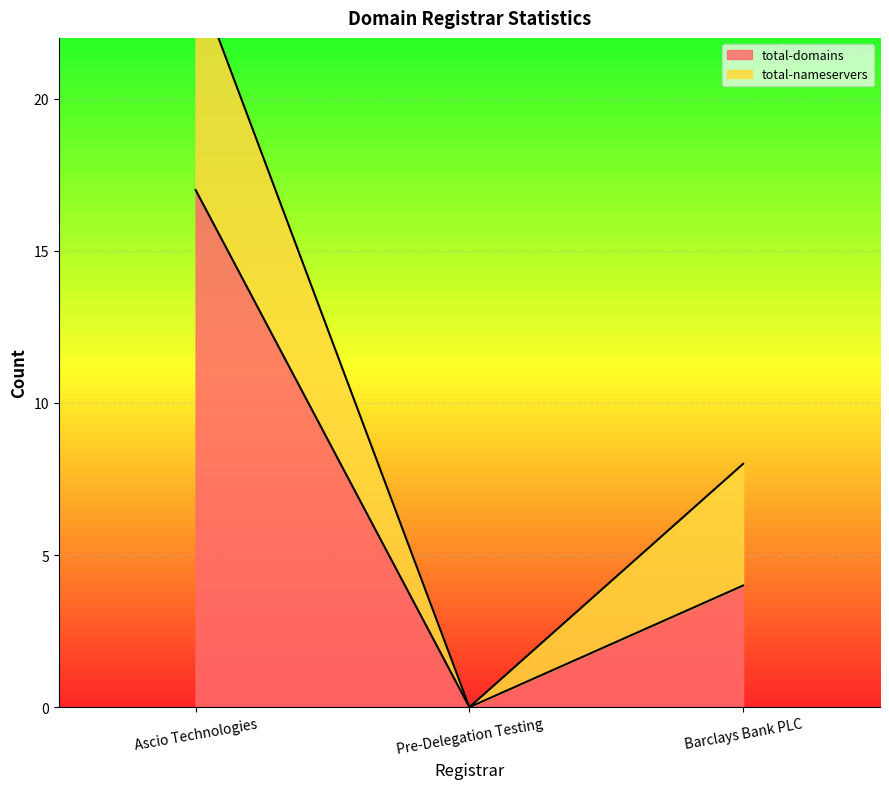

Which series changed the most between Ascio Technologies and Pre-Delegation Testing?

total-domains